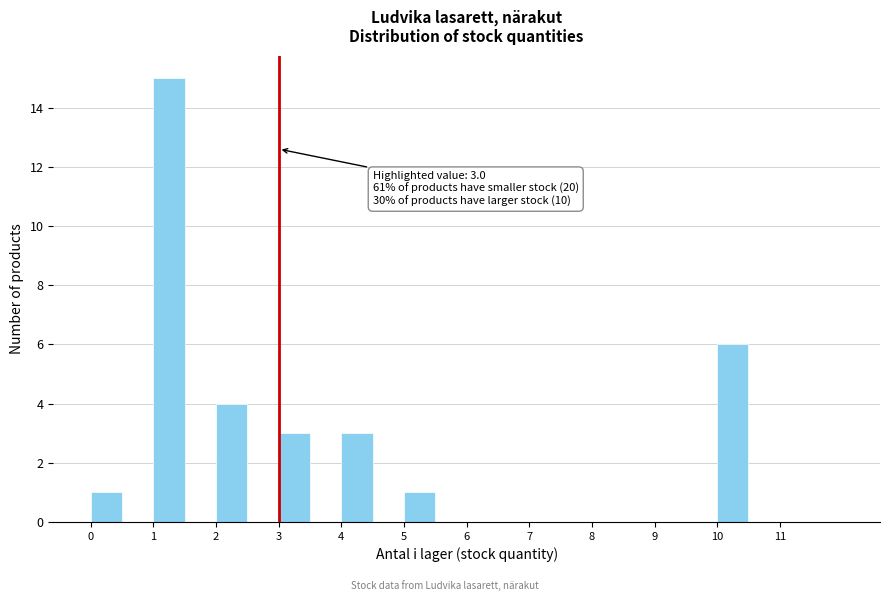

Which range on the x-axis has the tallest bar?

1.0 to 1.5